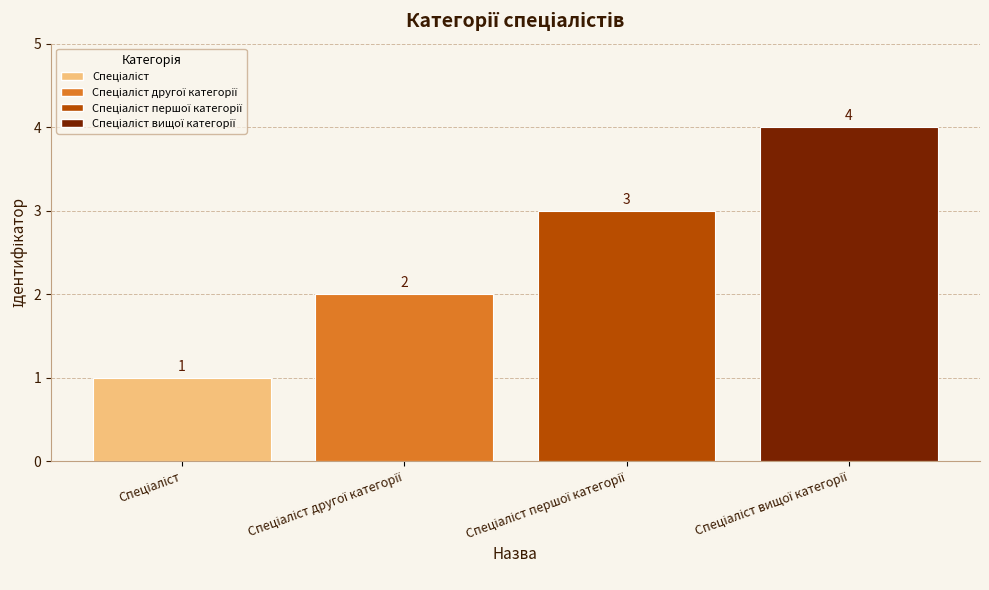

What is the smallest value displayed?

1